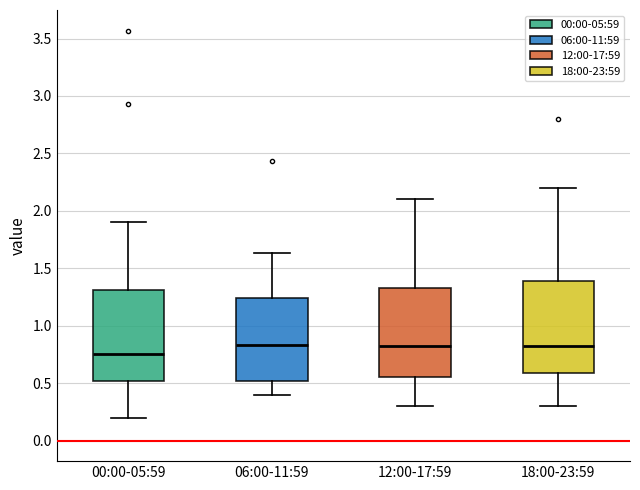

Reading left to right, read every box against the y-axis: the position of its median line, the range the box covers, and the ends of its whiskers. The values are not printed on the chart, so give them approximately, as read against the axis.

00:00-05:59: median 0.75, box 0.50 to 1.30, whiskers 0.20 to 1.90
06:00-11:59: median 0.85, box 0.50 to 1.25, whiskers 0.40 to 1.65
12:00-17:59: median 0.85, box 0.55 to 1.35, whiskers 0.30 to 2.10
18:00-23:59: median 0.85, box 0.60 to 1.40, whiskers 0.30 to 2.20